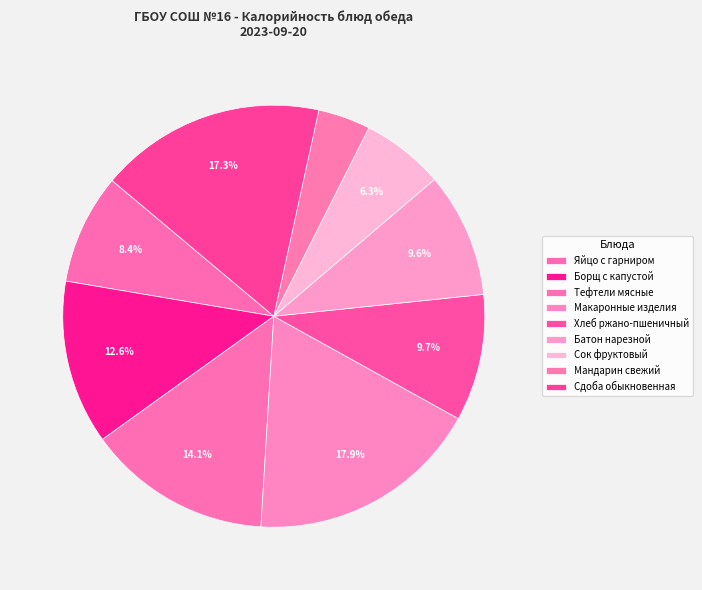

Rank the categories by value from highest to lowest.

Макаронные изделия, Сдоба обыкновенная, Тефтели мясные, Борщ с капустой, Хлеб ржано-пшеничный, Батон нарезной, Яйцо с гарниром, Сок фруктовый, Мандарин свежий